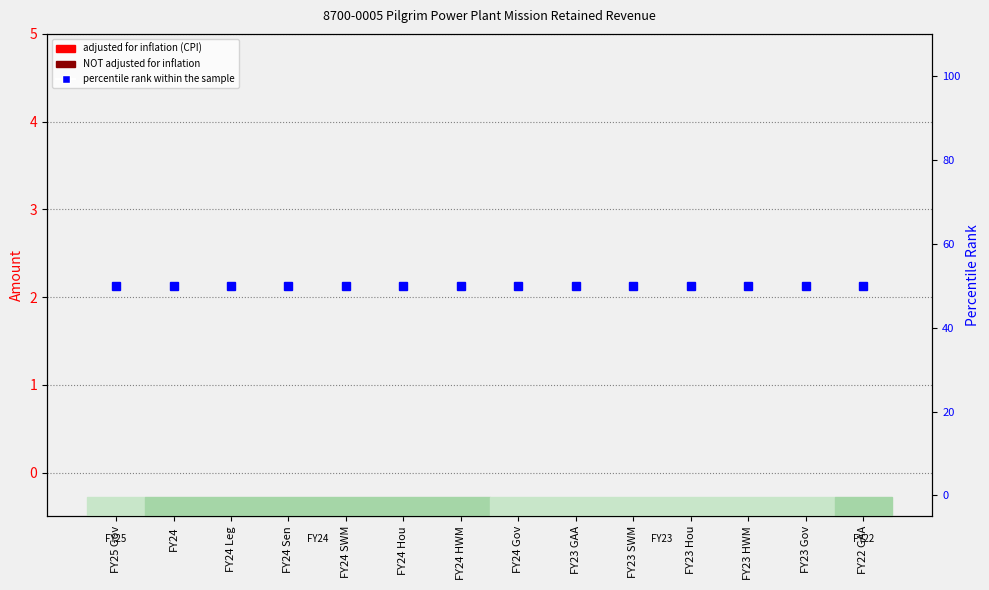

Which category has the lowest value in the percentile rank within the sample series?

FY25 Gov